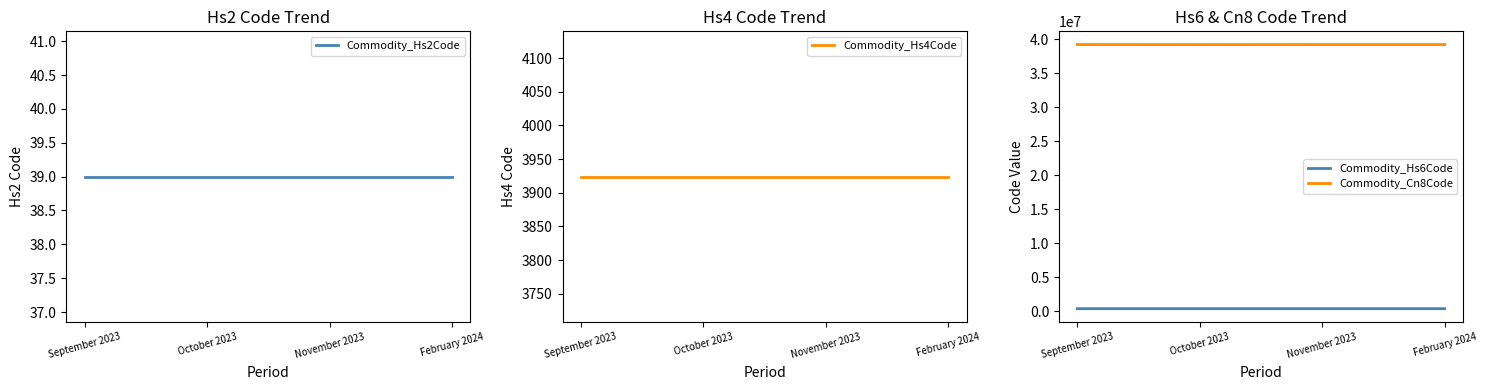

The Commodity_Hs4Code series shows 3924 at November 2023. True or false?

True